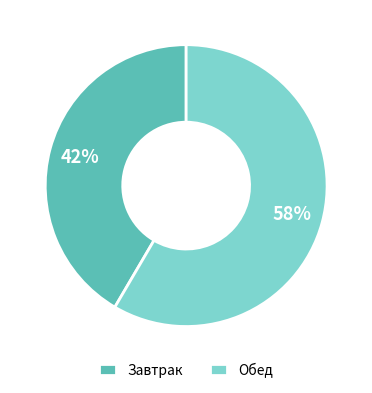

Count the number of slices in the pie.

2